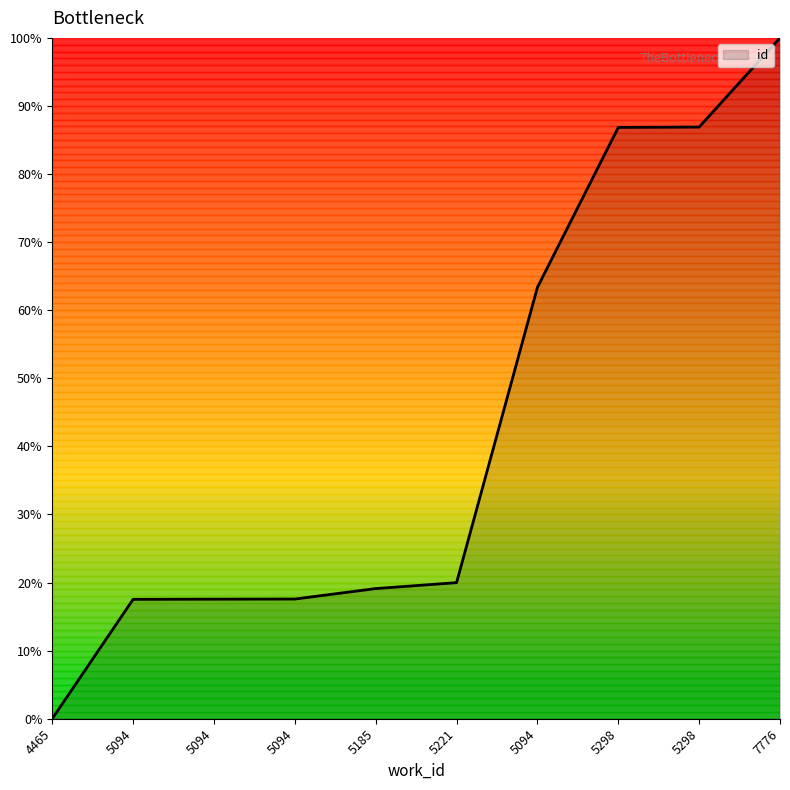

How many lines are shown in the chart?

1